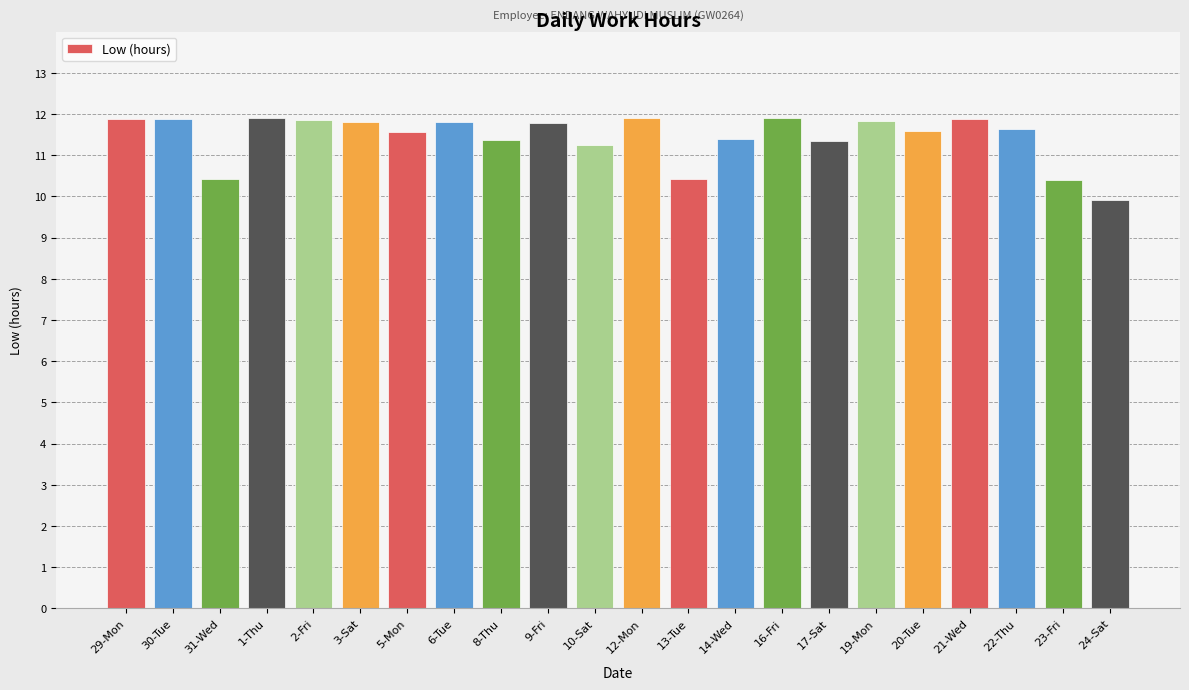

Is it true that the value at 1-Thu is 11.9?

True